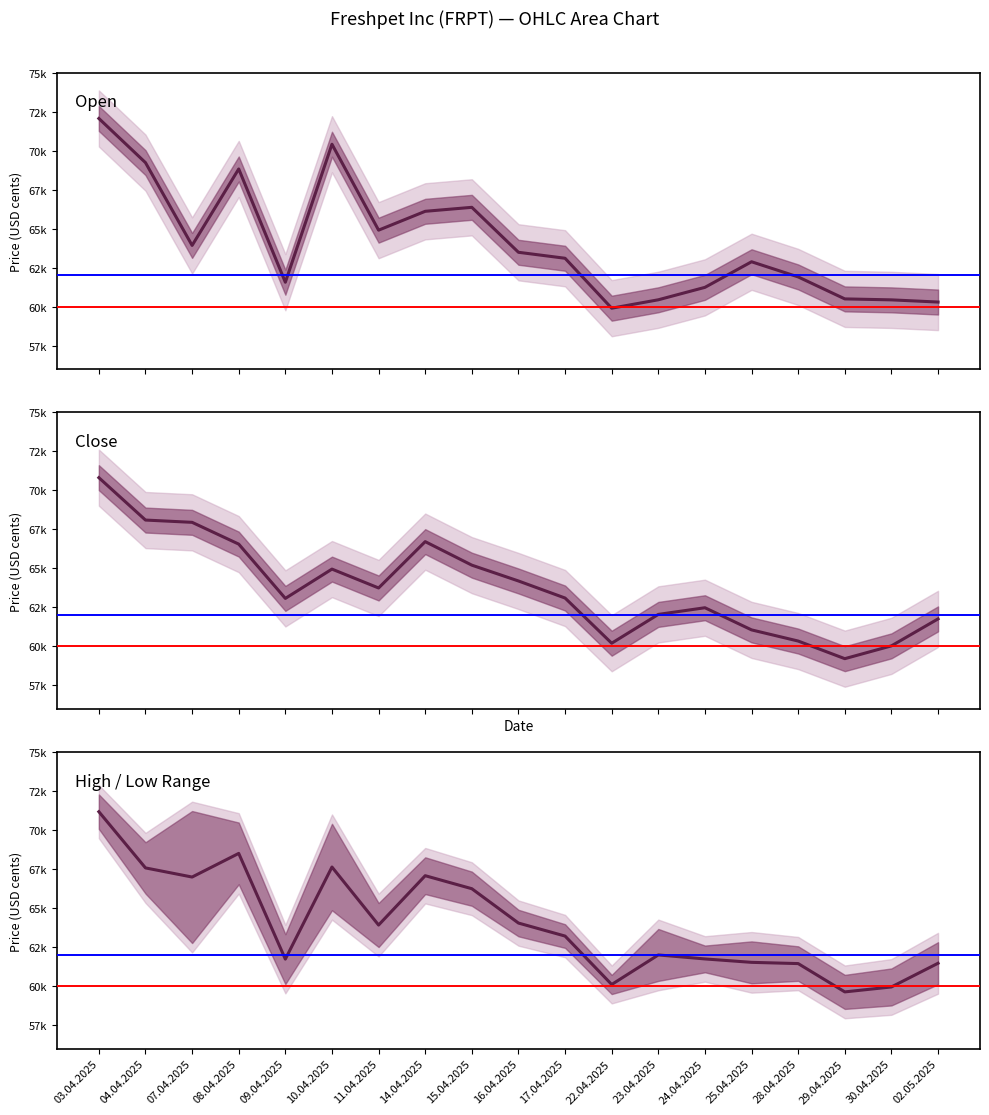

What is the approximate value of Close at 17.04.2025?

63106.0